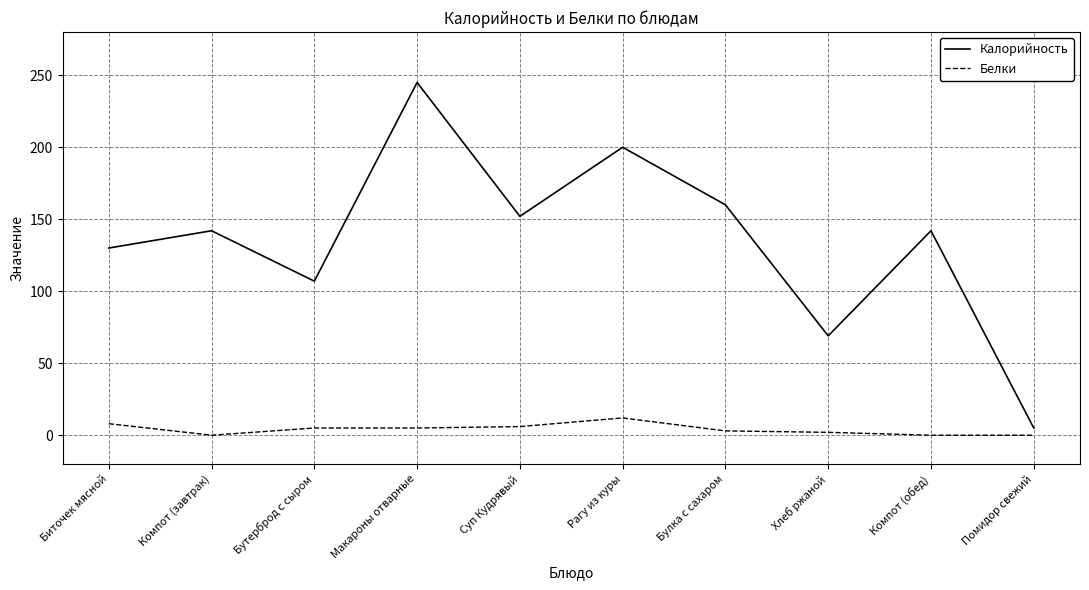

True or false: Белки and Калорийность intersect in this chart.

False